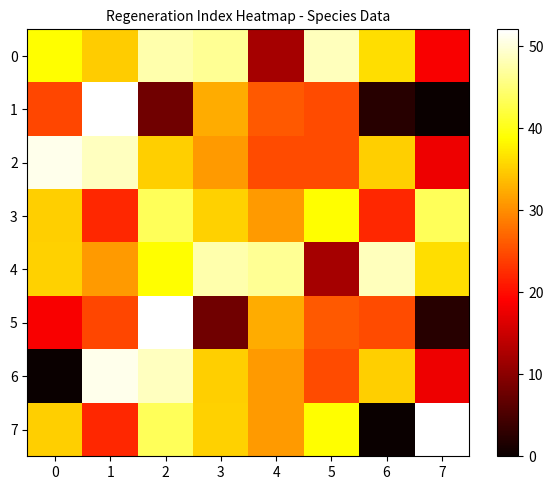

What is the total value across all series at 1?

286.1